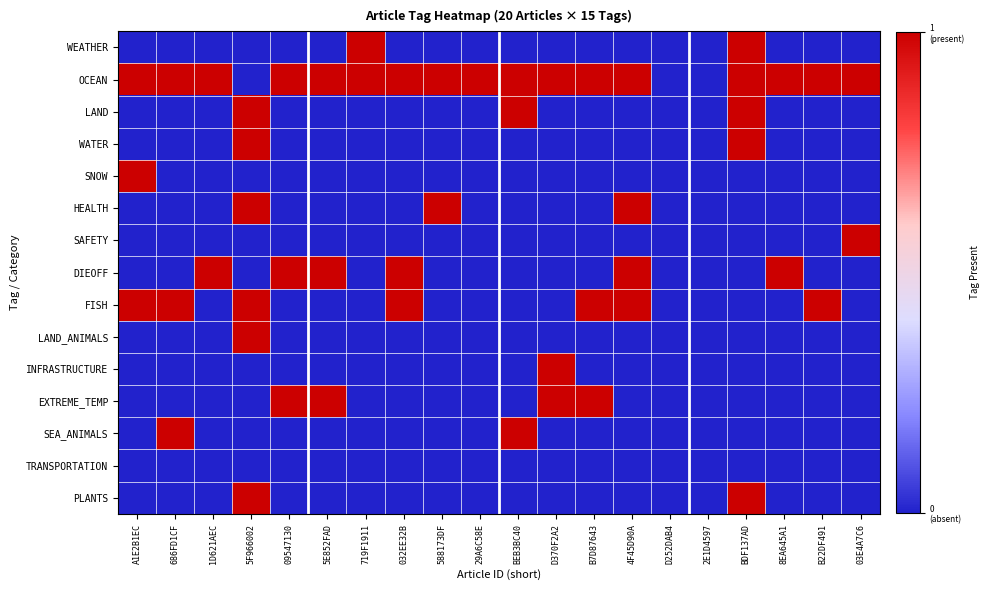

Reading left to right, transcribe all the data shown in this chart.

WEATHER: A1E2B1EC=0	686FD1CF=0	1D621AEC=0	5F966002=0	09547130=0	5E852FAD=0	719F1911=1	032EE32B=0	588173DF=0	29A6C58E=0	BEB3BC40=0	D370F2A2=0	B7D87643=0	4F45D90A=0	D252DAB4=0	2E1D4597=0	BDF137AD=1	8EA645A1=0	B22DF491=0	03E4A7C6=0
OCEAN: A1E2B1EC=1	686FD1CF=1	1D621AEC=1	5F966002=0	09547130=1	5E852FAD=1	719F1911=1	032EE32B=1	588173DF=1	29A6C58E=1	BEB3BC40=1	D370F2A2=1	B7D87643=1	4F45D90A=1	D252DAB4=0	2E1D4597=0	BDF137AD=1	8EA645A1=1	B22DF491=1	03E4A7C6=1
LAND: A1E2B1EC=0	686FD1CF=0	1D621AEC=0	5F966002=1	09547130=0	5E852FAD=0	719F1911=0	032EE32B=0	588173DF=0	29A6C58E=0	BEB3BC40=1	D370F2A2=0	B7D87643=0	4F45D90A=0	D252DAB4=0	2E1D4597=0	BDF137AD=1	8EA645A1=0	B22DF491=0	03E4A7C6=0
WATER: A1E2B1EC=0	686FD1CF=0	1D621AEC=0	5F966002=1	09547130=0	5E852FAD=0	719F1911=0	032EE32B=0	588173DF=0	29A6C58E=0	BEB3BC40=0	D370F2A2=0	B7D87643=0	4F45D90A=0	D252DAB4=0	2E1D4597=0	BDF137AD=1	8EA645A1=0	B22DF491=0	03E4A7C6=0
SNOW: A1E2B1EC=1	686FD1CF=0	1D621AEC=0	5F966002=0	09547130=0	5E852FAD=0	719F1911=0	032EE32B=0	588173DF=0	29A6C58E=0	BEB3BC40=0	D370F2A2=0	B7D87643=0	4F45D90A=0	D252DAB4=0	2E1D4597=0	BDF137AD=0	8EA645A1=0	B22DF491=0	03E4A7C6=0
HEALTH: A1E2B1EC=0	686FD1CF=0	1D621AEC=0	5F966002=1	09547130=0	5E852FAD=0	719F1911=0	032EE32B=0	588173DF=1	29A6C58E=0	BEB3BC40=0	D370F2A2=0	B7D87643=0	4F45D90A=1	D252DAB4=0	2E1D4597=0	BDF137AD=0	8EA645A1=0	B22DF491=0	03E4A7C6=0
SAFETY: A1E2B1EC=0	686FD1CF=0	1D621AEC=0	5F966002=0	09547130=0	5E852FAD=0	719F1911=0	032EE32B=0	588173DF=0	29A6C58E=0	BEB3BC40=0	D370F2A2=0	B7D87643=0	4F45D90A=0	D252DAB4=0	2E1D4597=0	BDF137AD=0	8EA645A1=0	B22DF491=0	03E4A7C6=1
DIEOFF: A1E2B1EC=0	686FD1CF=0	1D621AEC=1	5F966002=0	09547130=1	5E852FAD=1	719F1911=0	032EE32B=1	588173DF=0	29A6C58E=0	BEB3BC40=0	D370F2A2=0	B7D87643=0	4F45D90A=1	D252DAB4=0	2E1D4597=0	BDF137AD=0	8EA645A1=1	B22DF491=0	03E4A7C6=0
FISH: A1E2B1EC=1	686FD1CF=1	1D621AEC=0	5F966002=1	09547130=0	5E852FAD=0	719F1911=0	032EE32B=1	588173DF=0	29A6C58E=0	BEB3BC40=0	D370F2A2=0	B7D87643=1	4F45D90A=1	D252DAB4=0	2E1D4597=0	BDF137AD=0	8EA645A1=0	B22DF491=1	03E4A7C6=0
LAND_ANIMALS: A1E2B1EC=0	686FD1CF=0	1D621AEC=0	5F966002=1	09547130=0	5E852FAD=0	719F1911=0	032EE32B=0	588173DF=0	29A6C58E=0	BEB3BC40=0	D370F2A2=0	B7D87643=0	4F45D90A=0	D252DAB4=0	2E1D4597=0	BDF137AD=0	8EA645A1=0	B22DF491=0	03E4A7C6=0
INFRASTRUCTURE: A1E2B1EC=0	686FD1CF=0	1D621AEC=0	5F966002=0	09547130=0	5E852FAD=0	719F1911=0	032EE32B=0	588173DF=0	29A6C58E=0	BEB3BC40=0	D370F2A2=1	B7D87643=0	4F45D90A=0	D252DAB4=0	2E1D4597=0	BDF137AD=0	8EA645A1=0	B22DF491=0	03E4A7C6=0
EXTREME_TEMP: A1E2B1EC=0	686FD1CF=0	1D621AEC=0	5F966002=0	09547130=1	5E852FAD=1	719F1911=0	032EE32B=0	588173DF=0	29A6C58E=0	BEB3BC40=0	D370F2A2=1	B7D87643=1	4F45D90A=0	D252DAB4=0	2E1D4597=0	BDF137AD=0	8EA645A1=0	B22DF491=0	03E4A7C6=0
SEA_ANIMALS: A1E2B1EC=0	686FD1CF=1	1D621AEC=0	5F966002=0	09547130=0	5E852FAD=0	719F1911=0	032EE32B=0	588173DF=0	29A6C58E=0	BEB3BC40=1	D370F2A2=0	B7D87643=0	4F45D90A=0	D252DAB4=0	2E1D4597=0	BDF137AD=0	8EA645A1=0	B22DF491=0	03E4A7C6=0
TRANSPORTATION: A1E2B1EC=0	686FD1CF=0	1D621AEC=0	5F966002=0	09547130=0	5E852FAD=0	719F1911=0	032EE32B=0	588173DF=0	29A6C58E=0	BEB3BC40=0	D370F2A2=0	B7D87643=0	4F45D90A=0	D252DAB4=0	2E1D4597=0	BDF137AD=0	8EA645A1=0	B22DF491=0	03E4A7C6=0
PLANTS: A1E2B1EC=0	686FD1CF=0	1D621AEC=0	5F966002=1	09547130=0	5E852FAD=0	719F1911=0	032EE32B=0	588173DF=0	29A6C58E=0	BEB3BC40=0	D370F2A2=0	B7D87643=0	4F45D90A=0	D252DAB4=0	2E1D4597=0	BDF137AD=1	8EA645A1=0	B22DF491=0	03E4A7C6=0